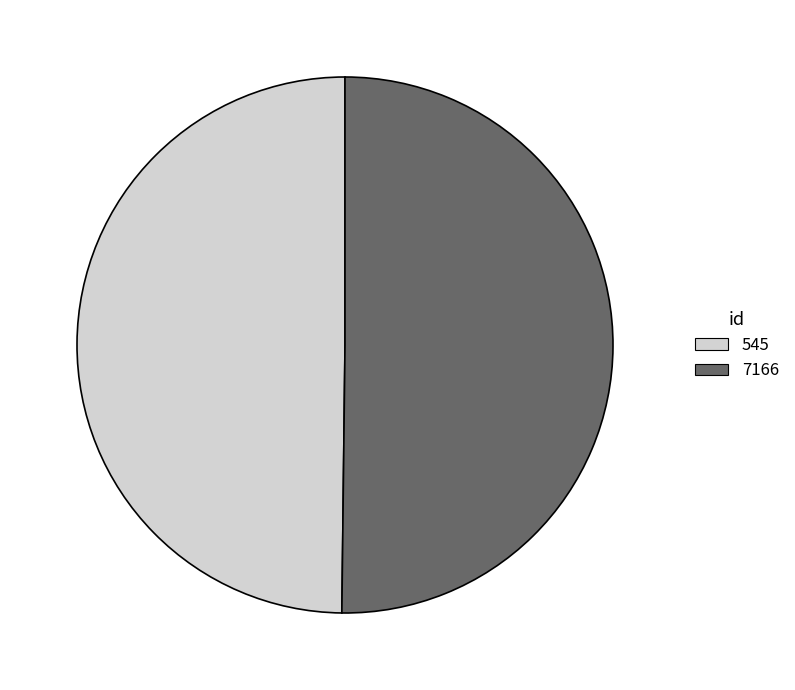

True or false: 7166 accounts for 50% of the total.

True